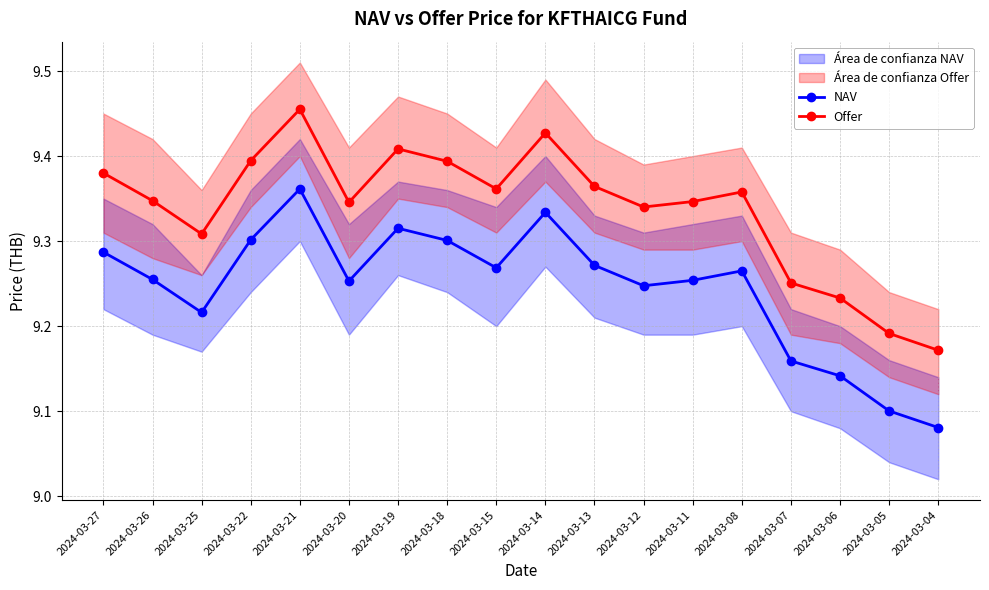

What is the value of the NAV point at the 13th from the left?

9.3